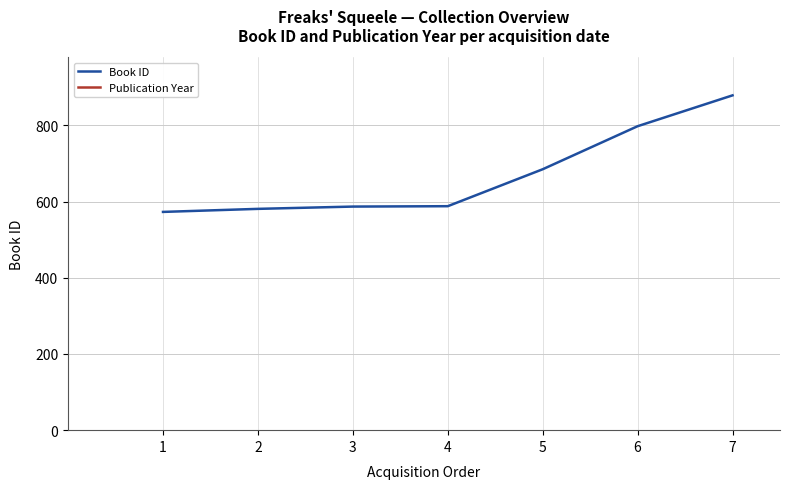

Is this an area chart (filled region under the line)?

No